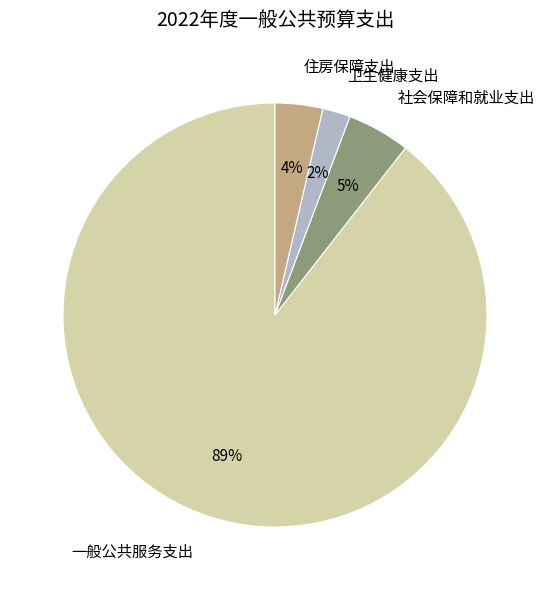

Combined, do 卫生健康支出 and 社会保障和就业支出 account for over 50%?

No